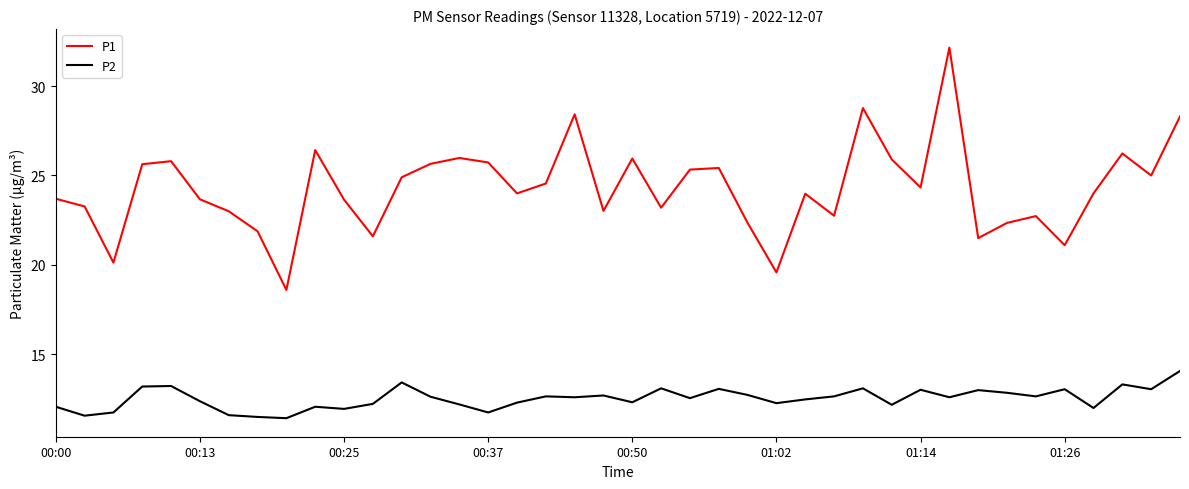

What is the difference between the maximum and minimum values in the P2 series?

2.6